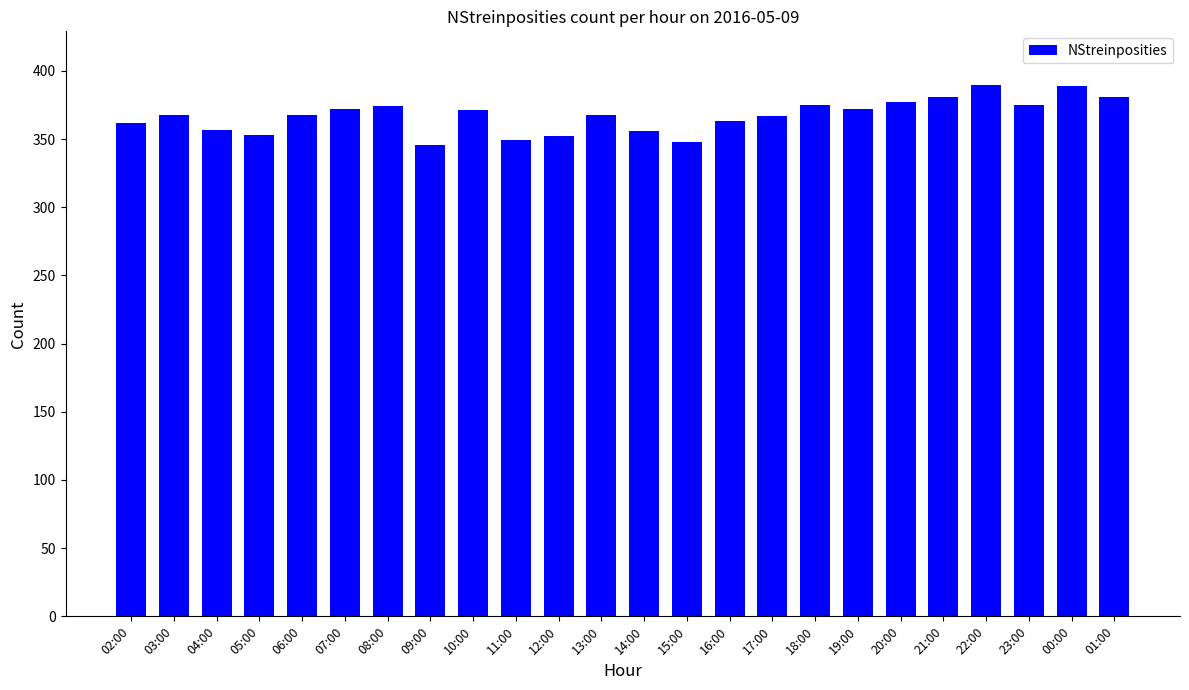

Is it true that the value at 05:00 is 176?

False